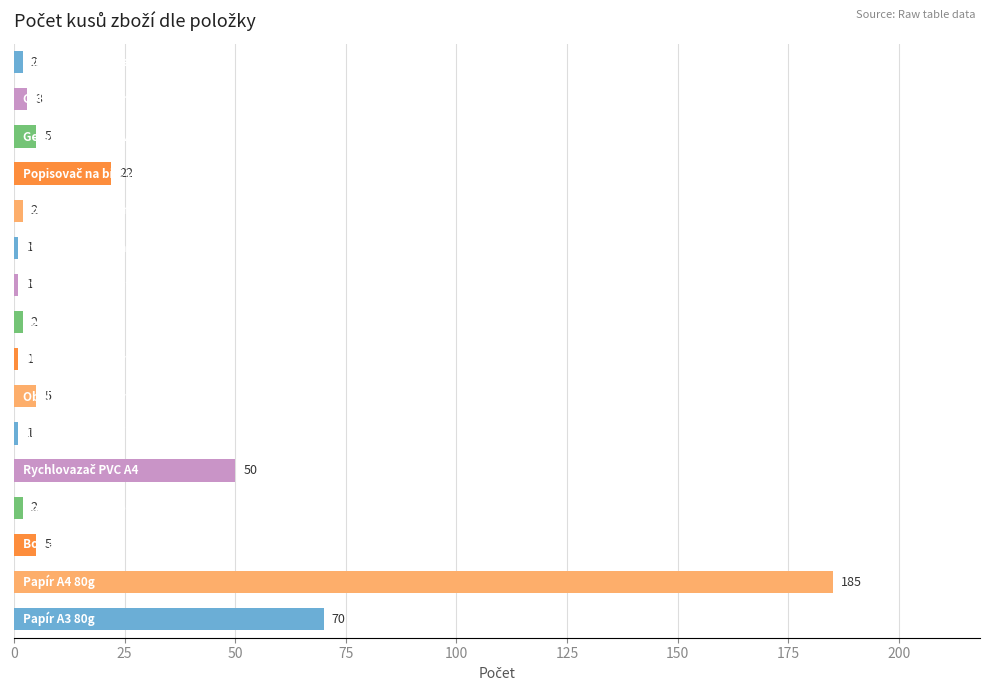

Reading top to bottom, what are all the values shown in this chart?

2	3	5	22	2	1	1	2	1	5	1	50	2	5	185	70